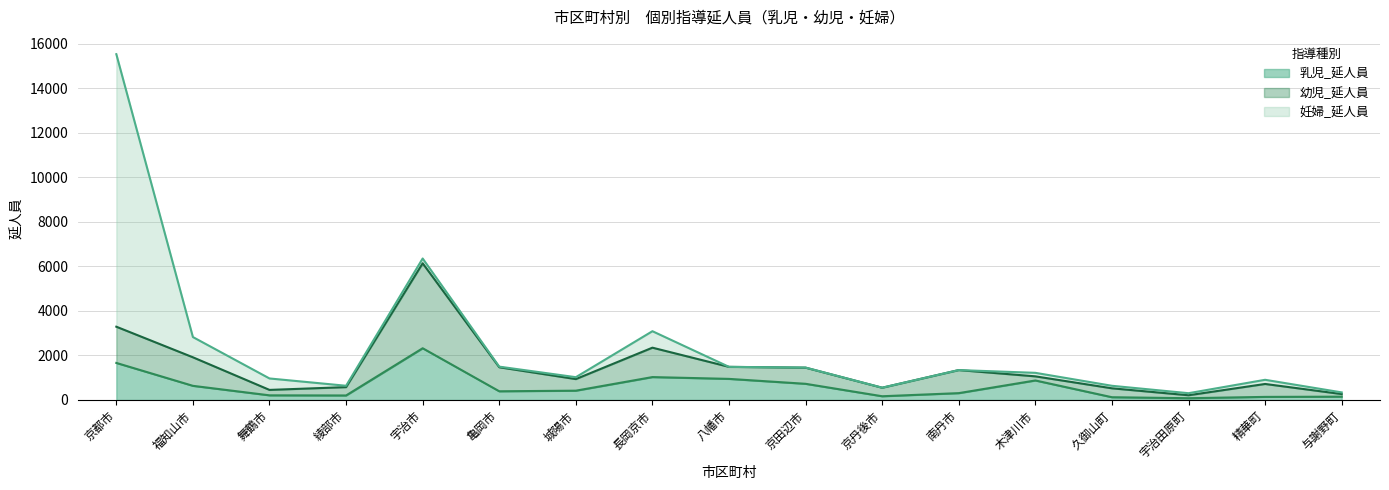

Reading left to right, what are all the values shown in this chart?

乳児_延人員: 京都市=1665	福知山市=636	舞鶴市=209	綾部市=203	宇治市=2324	亀岡市=391	城陽市=418	長岡京市=1029	八幡市=948	京田辺市=727	京丹後市=168	南丹市=308	木津川市=877	久御山町=124	宇治田原町=80	精華町=139	与謝野町=149
幼児_延人員: 京都市=1627	福知山市=1282	舞鶴市=244	綾部市=375	宇治市=3817	亀岡市=1080	城陽市=521	長岡京市=1321	八幡市=540	京田辺市=725	京丹後市=383	南丹市=1036	木津川市=185	久御山町=401	宇治田原町=133	精華町=581	与謝野町=118
妊婦_延人員: 京都市=12243	福知山市=909	舞鶴市=514	綾部市=61	宇治市=215	亀岡市=27	城陽市=85	長岡京市=740	八幡市=0	京田辺市=4	京丹後市=1	南丹市=0	木津川市=158	久御山町=113	宇治田原町=92	精華町=187	与謝野町=74